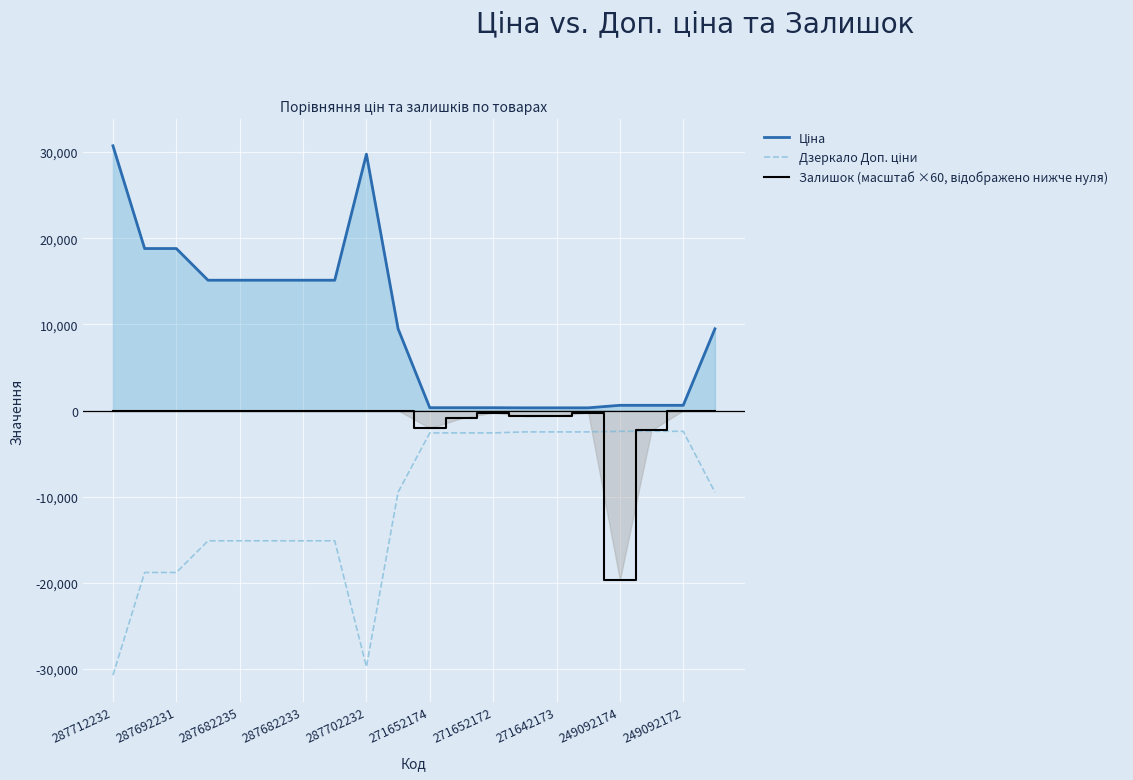

What is the difference between the highest and lowest values at 287702232?

59494.5